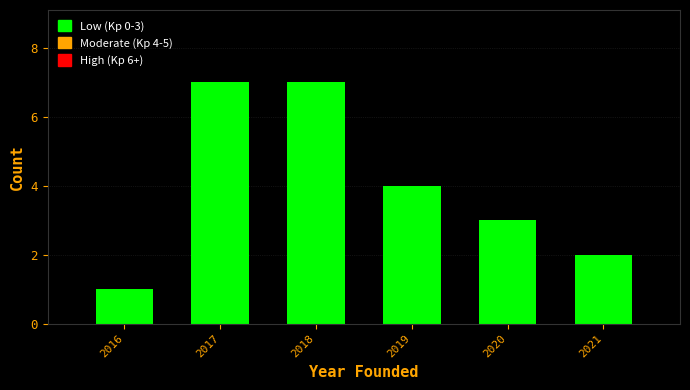

Reading left to right, what are all the values shown in this chart?

1	7	7	4	3	2